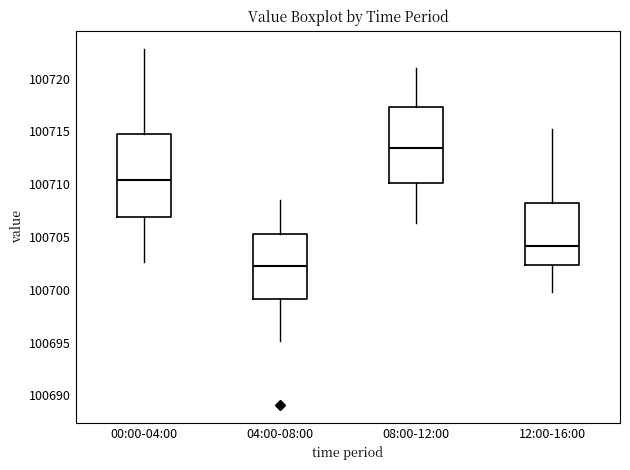

Where does the lower whisker of the box for 08:00-12:00 end on the y-axis? The values are not printed on the chart, so give them approximately, as read against the axis.

100706.5